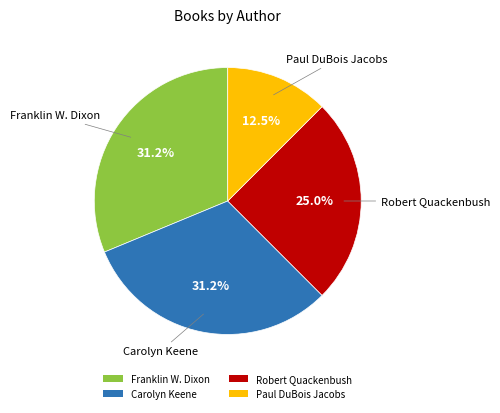

How many slices are in this pie chart?

4